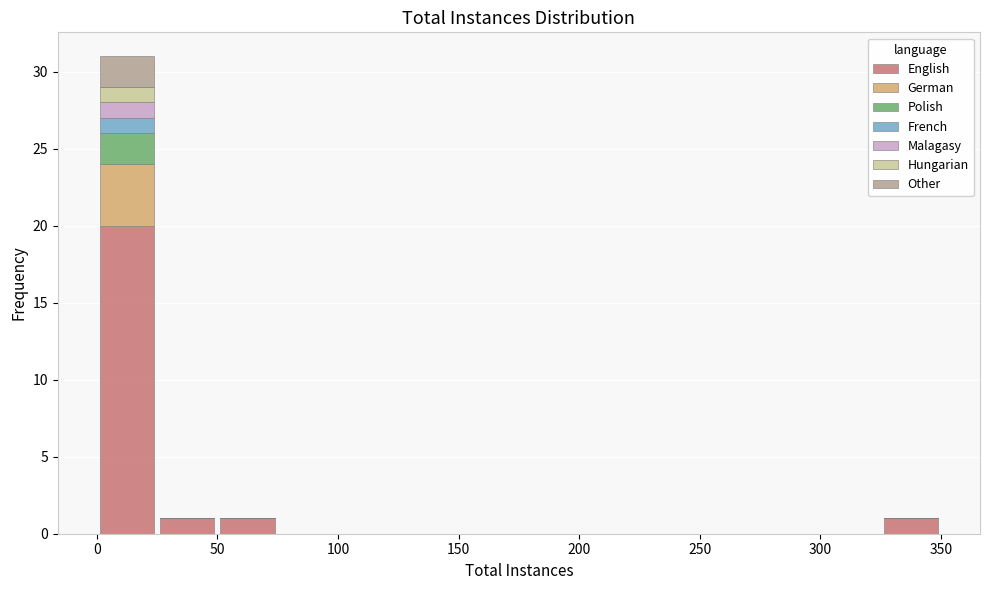

Which range on the x-axis has the tallest stacked bar (by total height)?

0 to 25